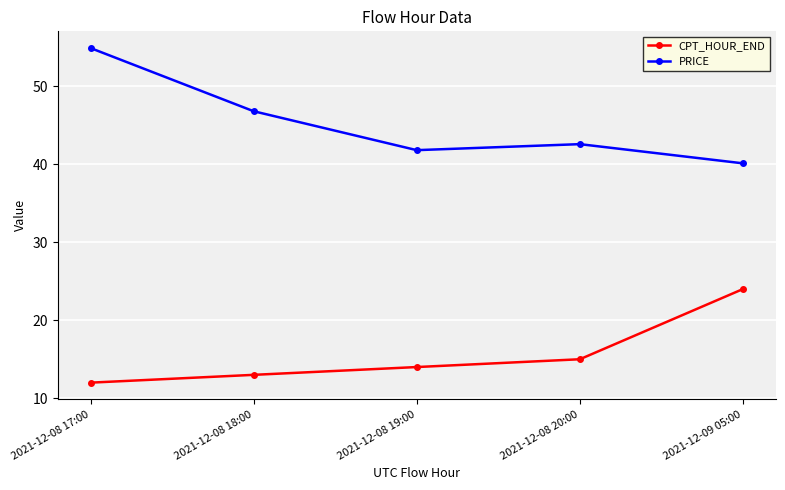

Rank the categories by PRICE value from lowest to highest.

2021-12-09 05:00, 2021-12-08 19:00, 2021-12-08 20:00, 2021-12-08 18:00, 2021-12-08 17:00